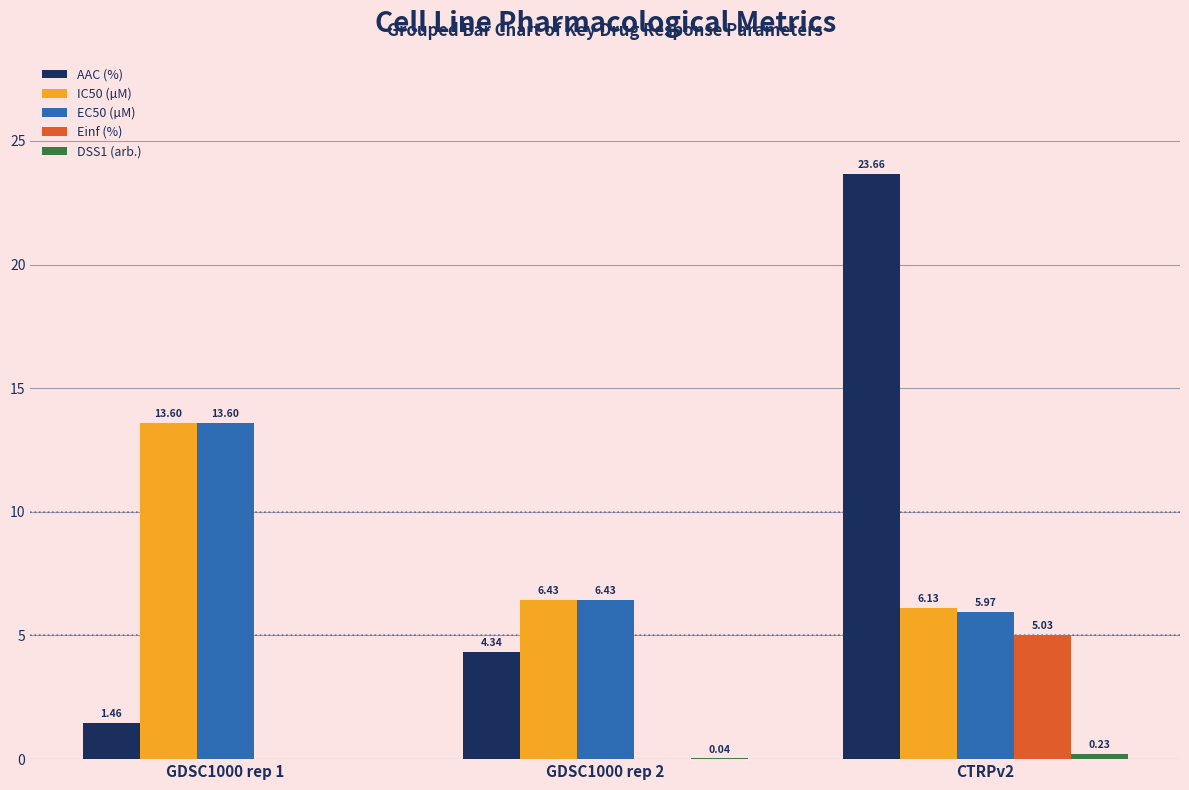

Which category has the highest value in the Einf (%) series?

CTRPv2